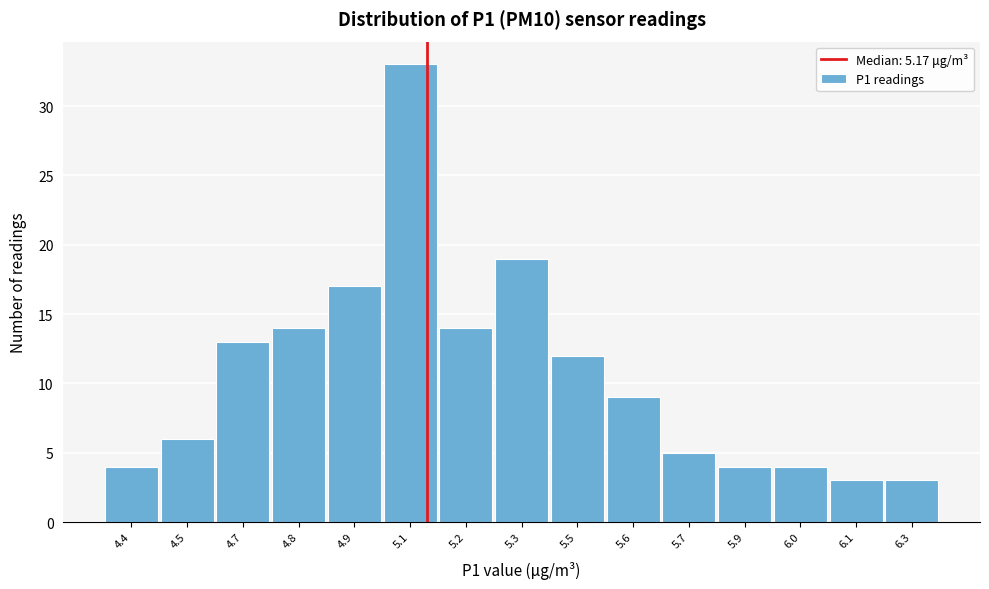

Reading right to left, what are all the values shown in this chart?

3	3	4	4	5	9	12	19	14	33	17	14	13	6	4